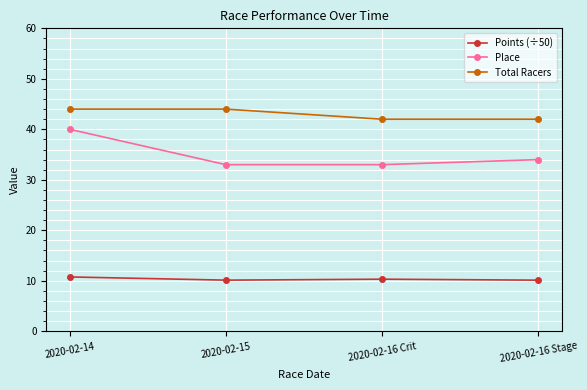

Is the value of Place at 2020-02-15 greater than the value of Points (÷50) at 2020-02-16 Stage?

Yes